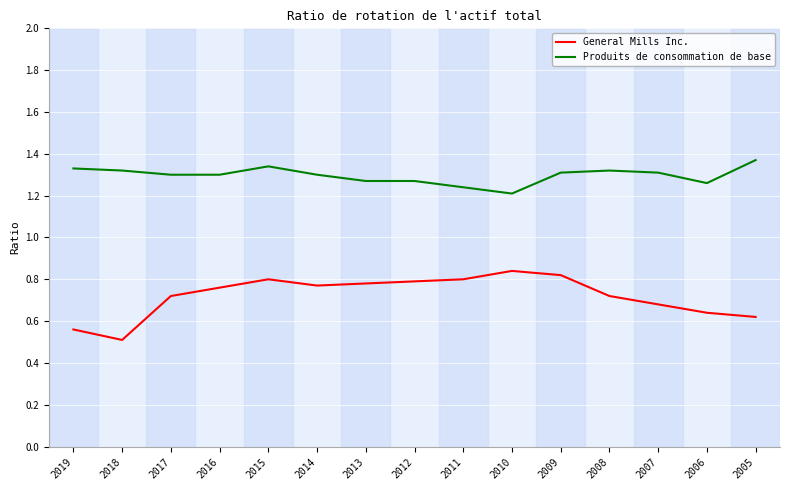

The value of Produits de consommation de base at 2015 is 2.2. True or false?

False